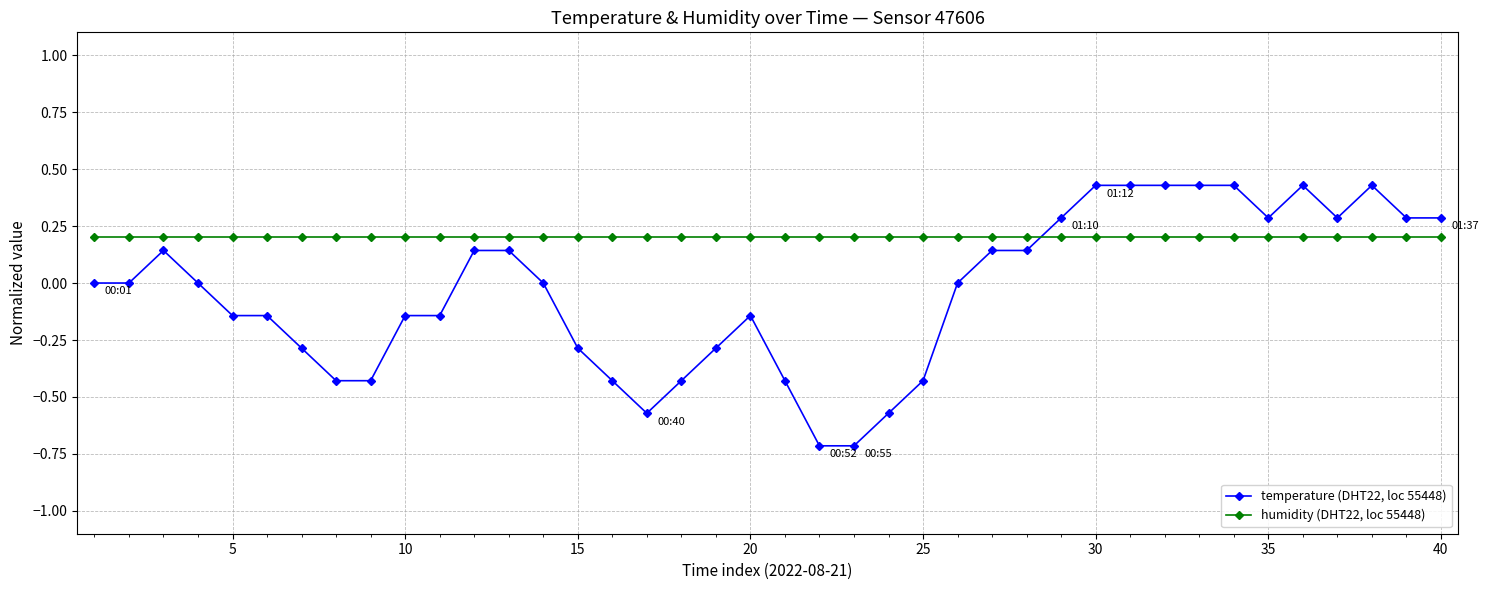

After their last crossing, which series has the higher values: temperature (DHT22, loc 55448) or humidity (DHT22, loc 55448)?

temperature (DHT22, loc 55448)